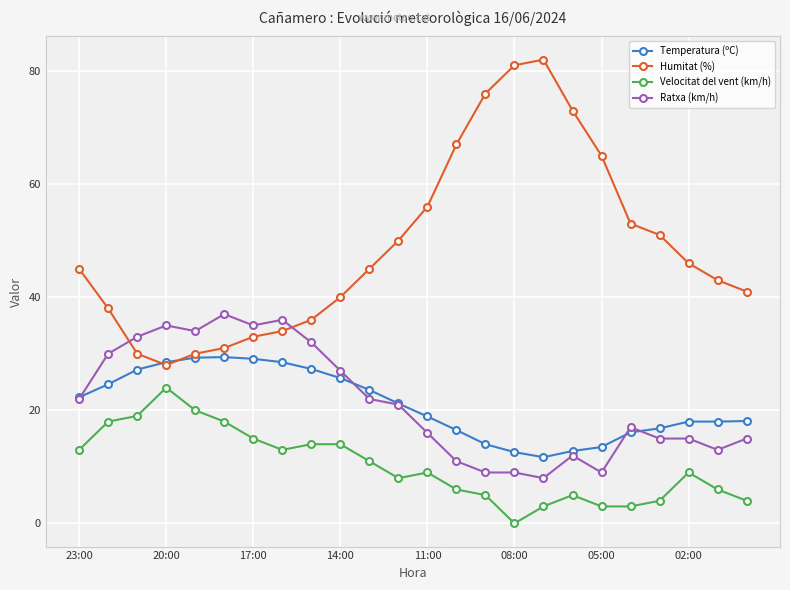

Which series has the largest range (max minus min)?

Humitat (%)